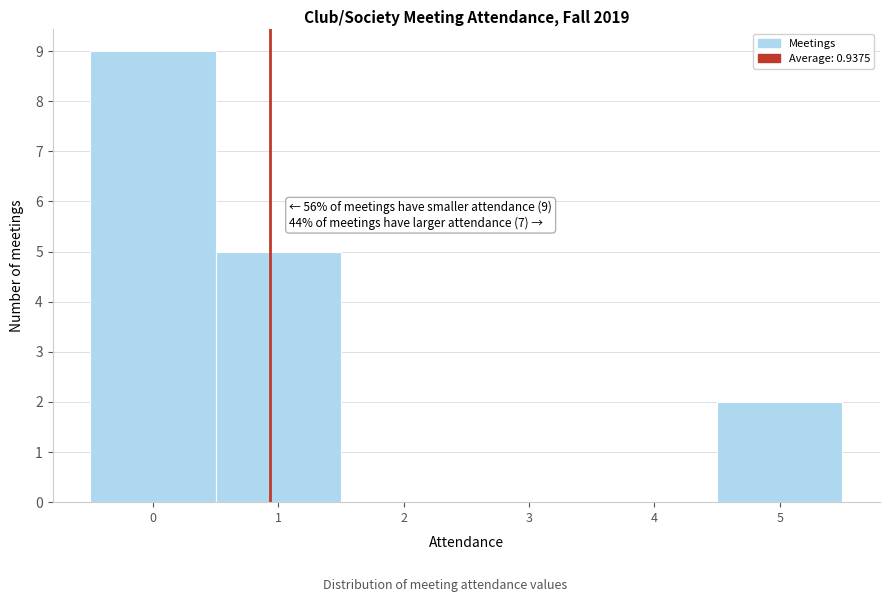

Which range on the x-axis has the tallest bar?

-0.5 to 0.5